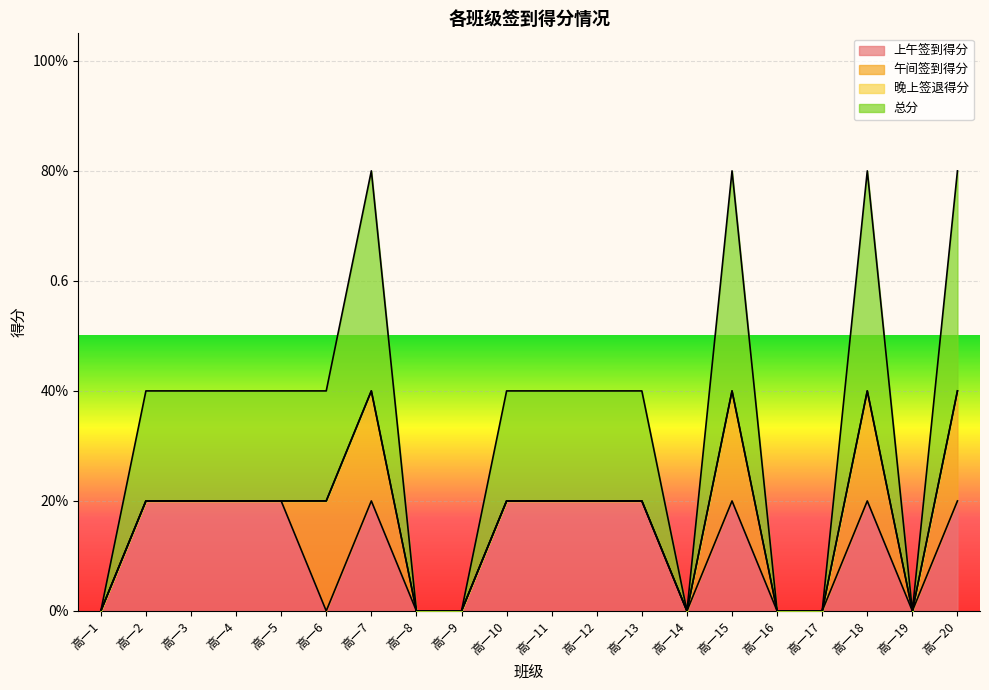

At which category is the sum across all series the highest?

高一7